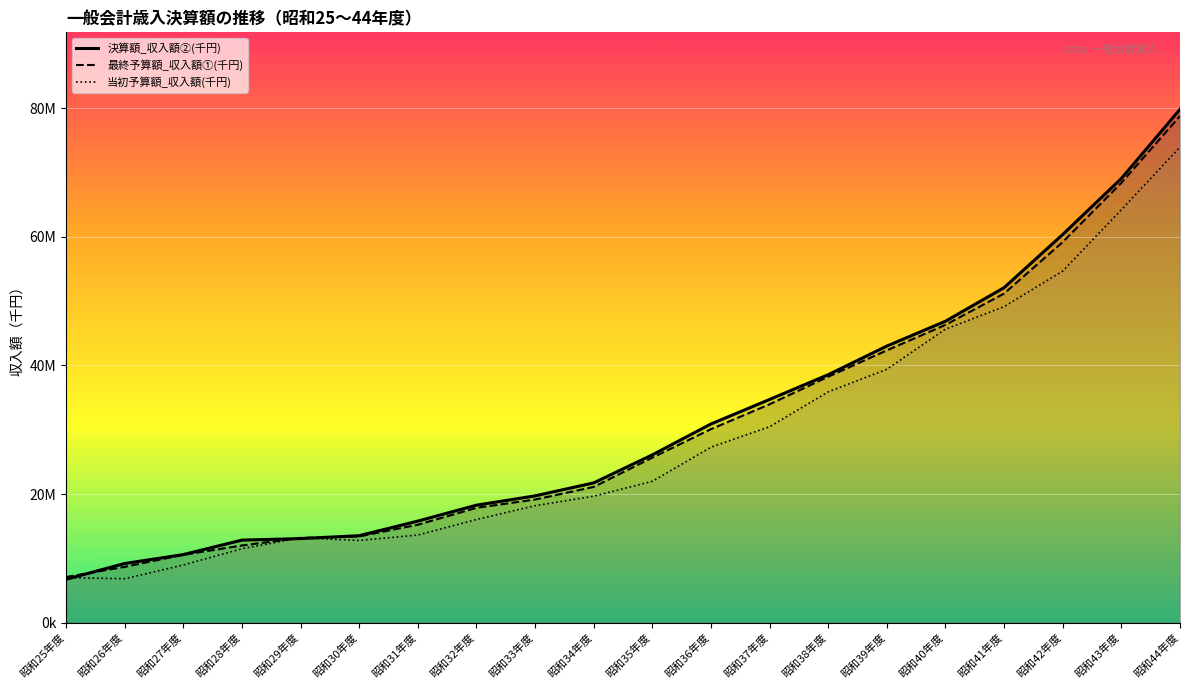

What position from the right is 昭和28年度?

17